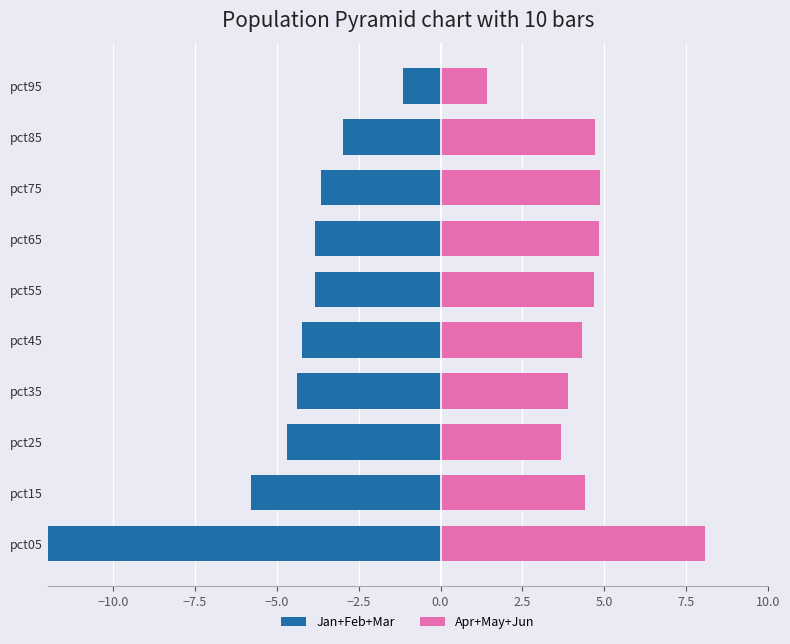

How many bars are there in total?

20